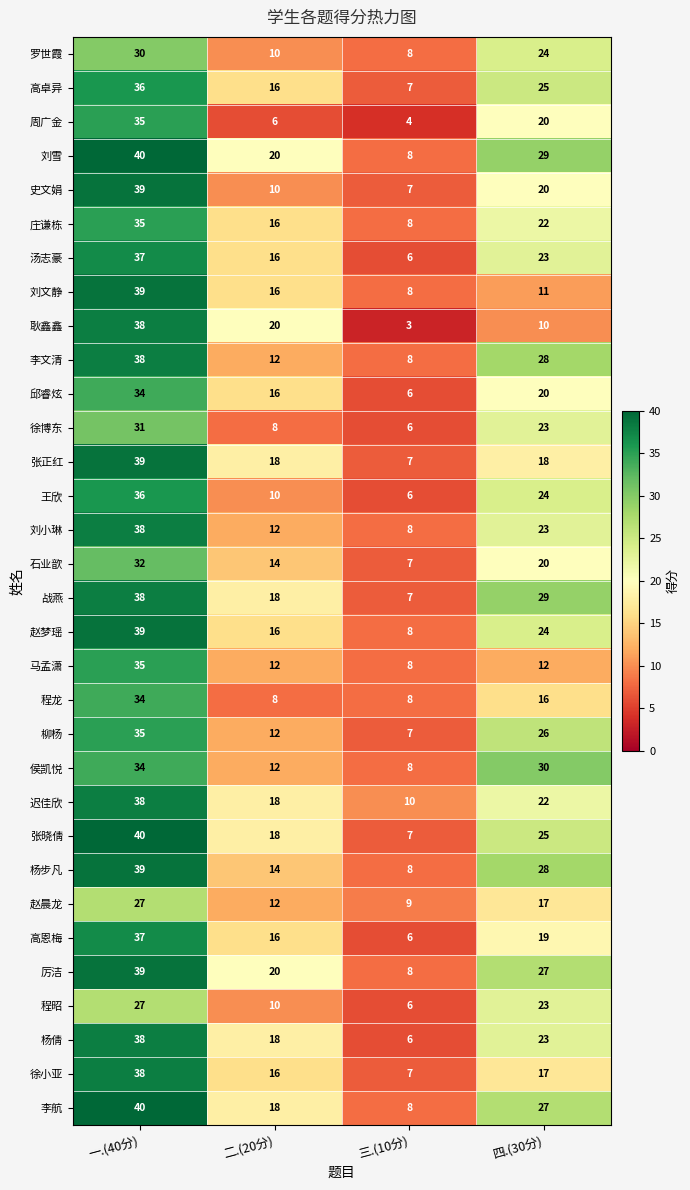

What value does the 罗世霞 series have at 二.(20分), to the nearest 10?

10